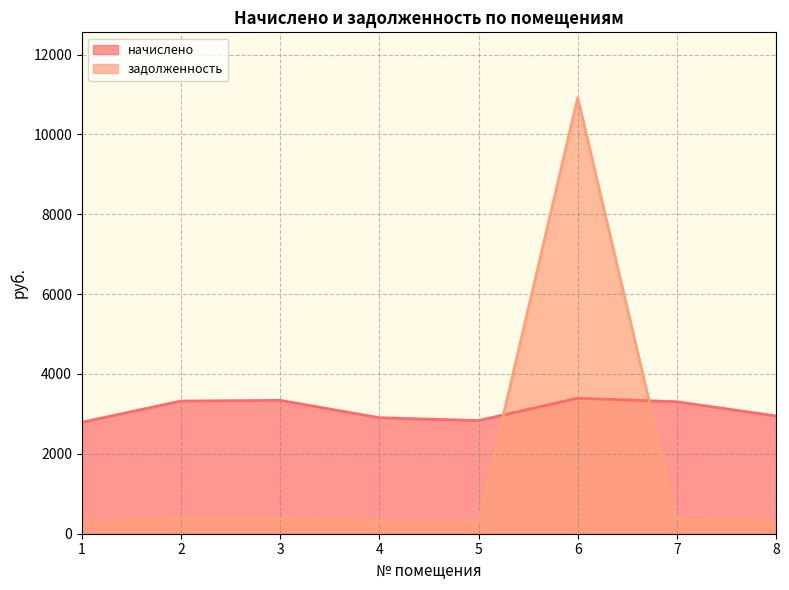

Reading left to right, what are all the values shown in this chart?

начислено: 1=2789.3	2=3322.3	3=3340.0	4=2904.8	5=2833.7	6=3393.3	7=3304.4	8=2949.1
задолженность: 1=309.9	2=369.1	3=371.1	4=322.8	5=314.9	6=10918.0	7=367.2	8=327.7